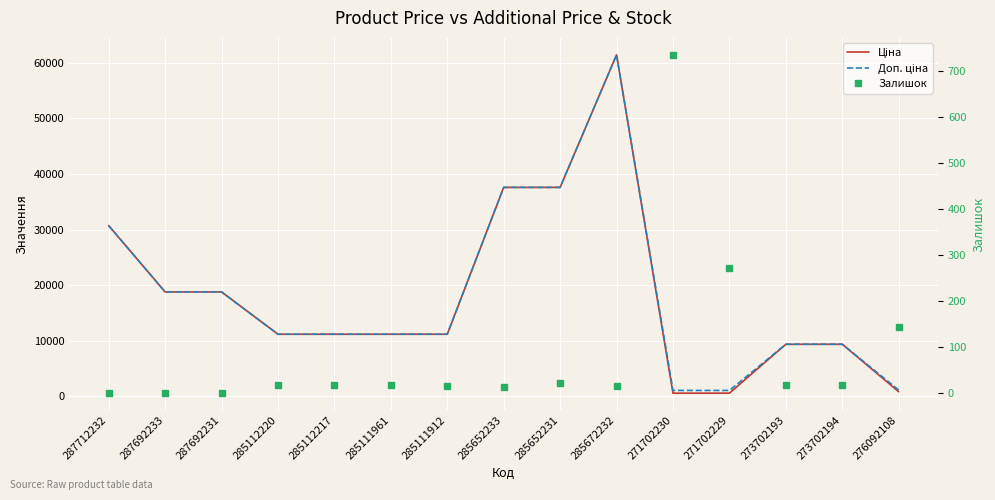

What is the difference between the Доп. ціна values at 285112217 and 285652233?

26405.5